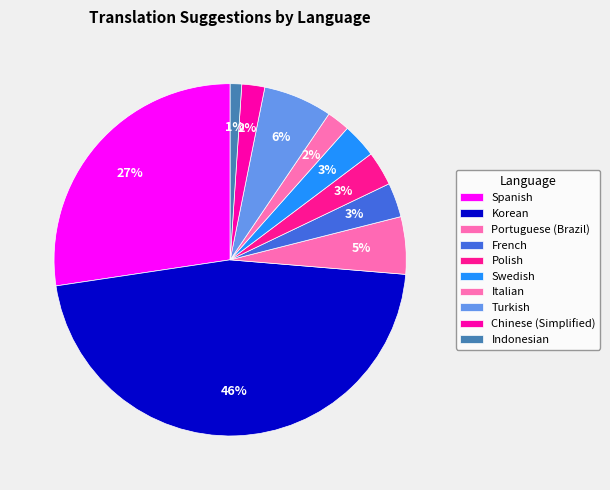

The Korean slice represents 46% of the pie. True or false?

True